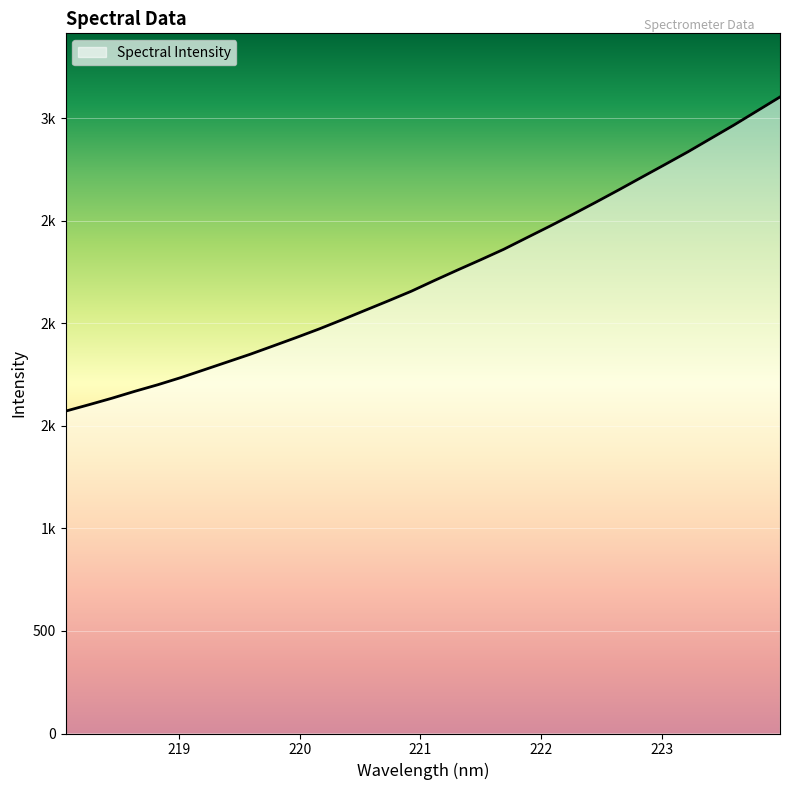

What is the sum of all values?

71636.4